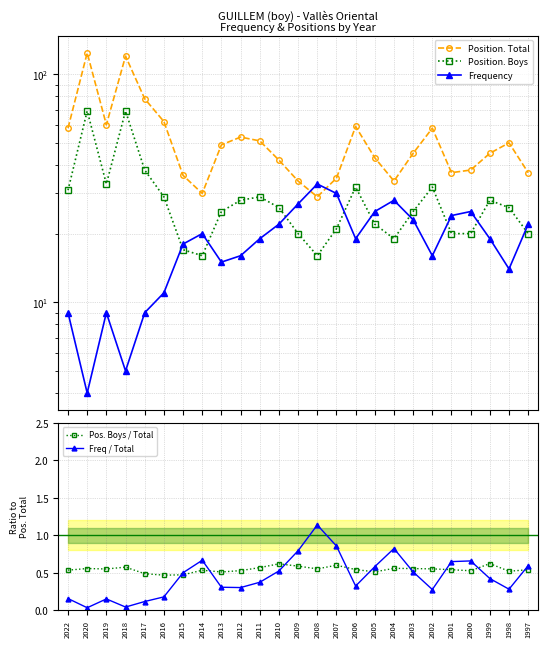

Reading right to left, transcribe all the data shown in this chart.

Position. Total: 1997=37.0	1998=50.0	1999=45.0	2000=38.0	2001=37.0	2002=58.0	2003=45.0	2004=34.0	2005=43.0	2006=59.0	2007=35.0	2008=29.0	2009=34.0	2010=42.0	2011=51.0	2012=53.0	2013=49.0	2014=30.0	2015=36.0	2016=62.0	2017=78.0	2018=120.0	2019=60.0	2020=124.0	2022=58.0
Position. Boys: 1997=20.0	1998=26.0	1999=28.0	2000=20.0	2001=20.0	2002=32.0	2003=25.0	2004=19.0	2005=22.0	2006=32.0	2007=21.0	2008=16.0	2009=20.0	2010=26.0	2011=29.0	2012=28.0	2013=25.0	2014=16.0	2015=17.0	2016=29.0	2017=38.0	2018=69.0	2019=33.0	2020=69.0	2022=31.0
Frequency: 1997=22.0	1998=14.0	1999=19.0	2000=25.0	2001=24.0	2002=16.0	2003=23.0	2004=28.0	2005=25.0	2006=19.0	2007=30.0	2008=33.0	2009=27.0	2010=22.0	2011=19.0	2012=16.0	2013=15.0	2014=20.0	2015=18.0	2016=11.0	2017=9.0	2018=5.0	2019=9.0	2020=4.0	2022=9.0
Pos. Boys / Total: 1997=0.5	1998=0.5	1999=0.6	2000=0.5	2001=0.5	2002=0.6	2003=0.6	2004=0.6	2005=0.5	2006=0.5	2007=0.6	2008=0.6	2009=0.6	2010=0.6	2011=0.6	2012=0.5	2013=0.5	2014=0.5	2015=0.5	2016=0.5	2017=0.5	2018=0.6	2019=0.6	2020=0.6	2022=0.5
Freq / Total: 1997=0.6	1998=0.3	1999=0.4	2000=0.7	2001=0.6	2002=0.3	2003=0.5	2004=0.8	2005=0.6	2006=0.3	2007=0.9	2008=1.1	2009=0.8	2010=0.5	2011=0.4	2012=0.3	2013=0.3	2014=0.7	2015=0.5	2016=0.2	2017=0.1	2018=0.0	2019=0.1	2020=0.0	2022=0.2